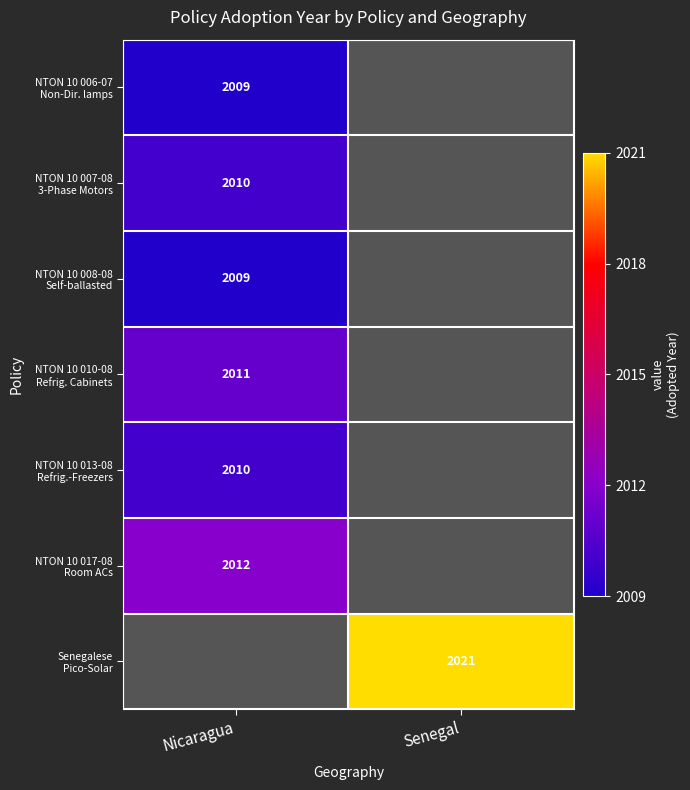

The value of NTON 10 017-08 Room ACs at Nicaragua is 2012.0. True or false?

True